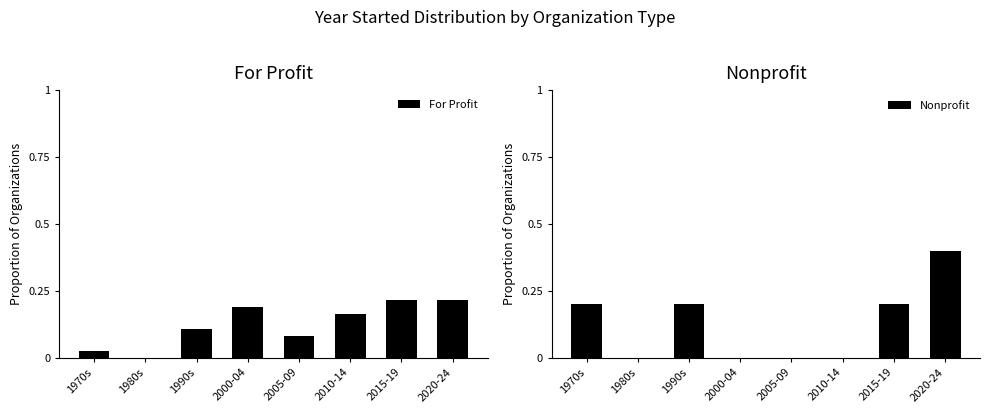

The Nonprofit series shows 0.2 at 2000-04. True or false?

False